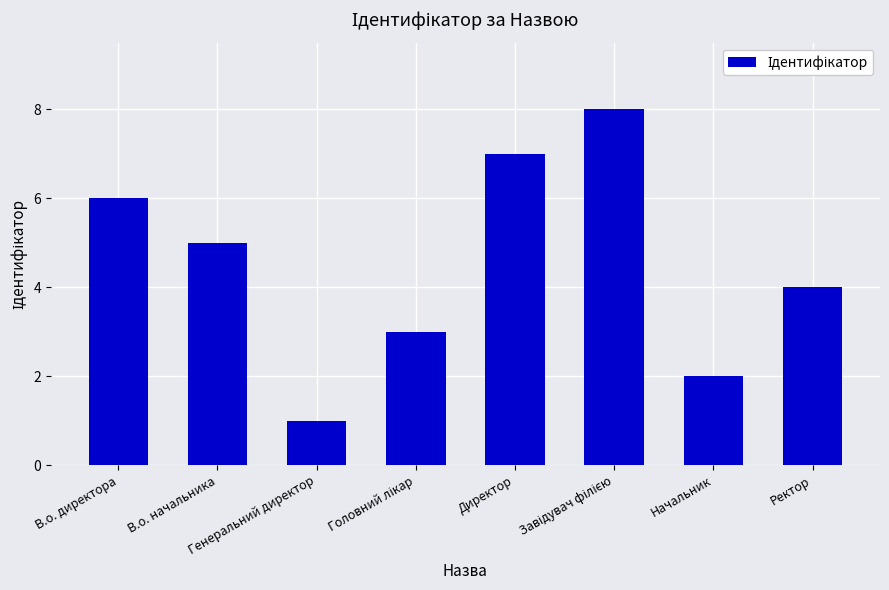

What is the sum of all values?

36